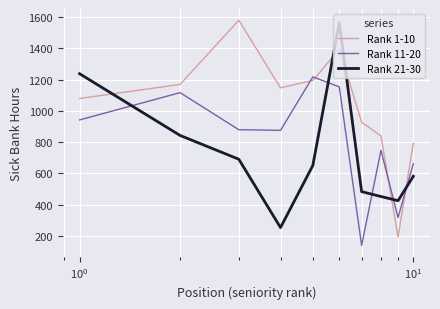

How many times do Rank 1-10 and Rank 21-30 cross each other?

5